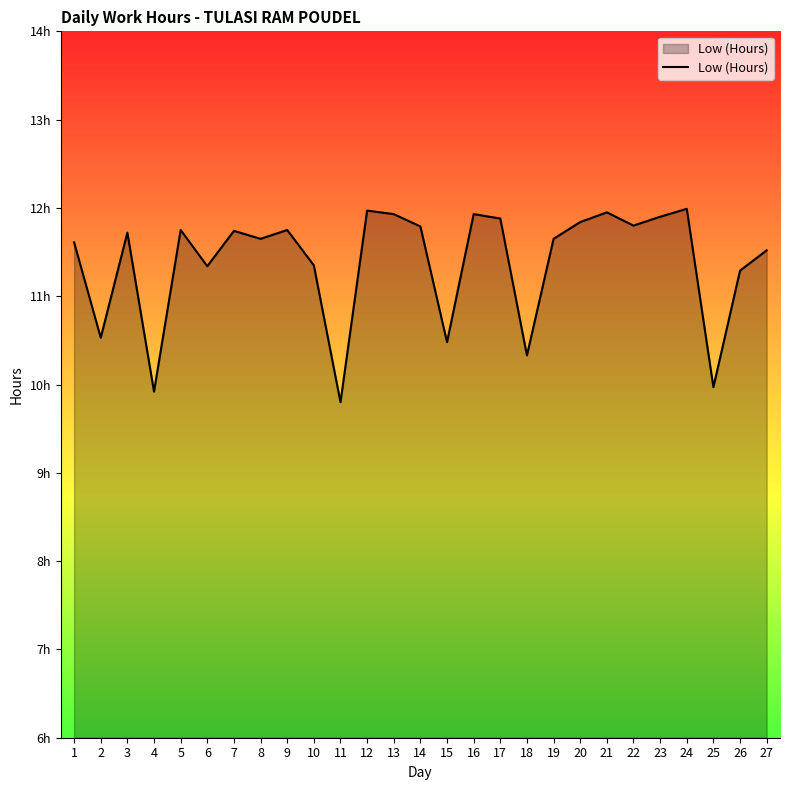

Does the chart have visible grid lines?

No